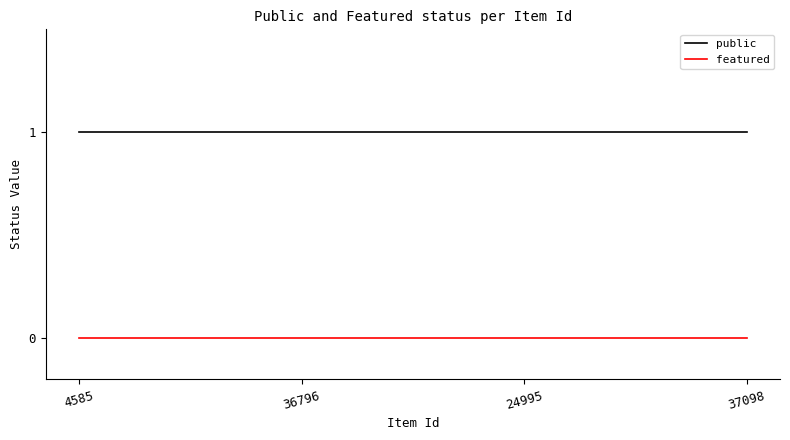

True or false: public has a value of 1 at 4585.

True